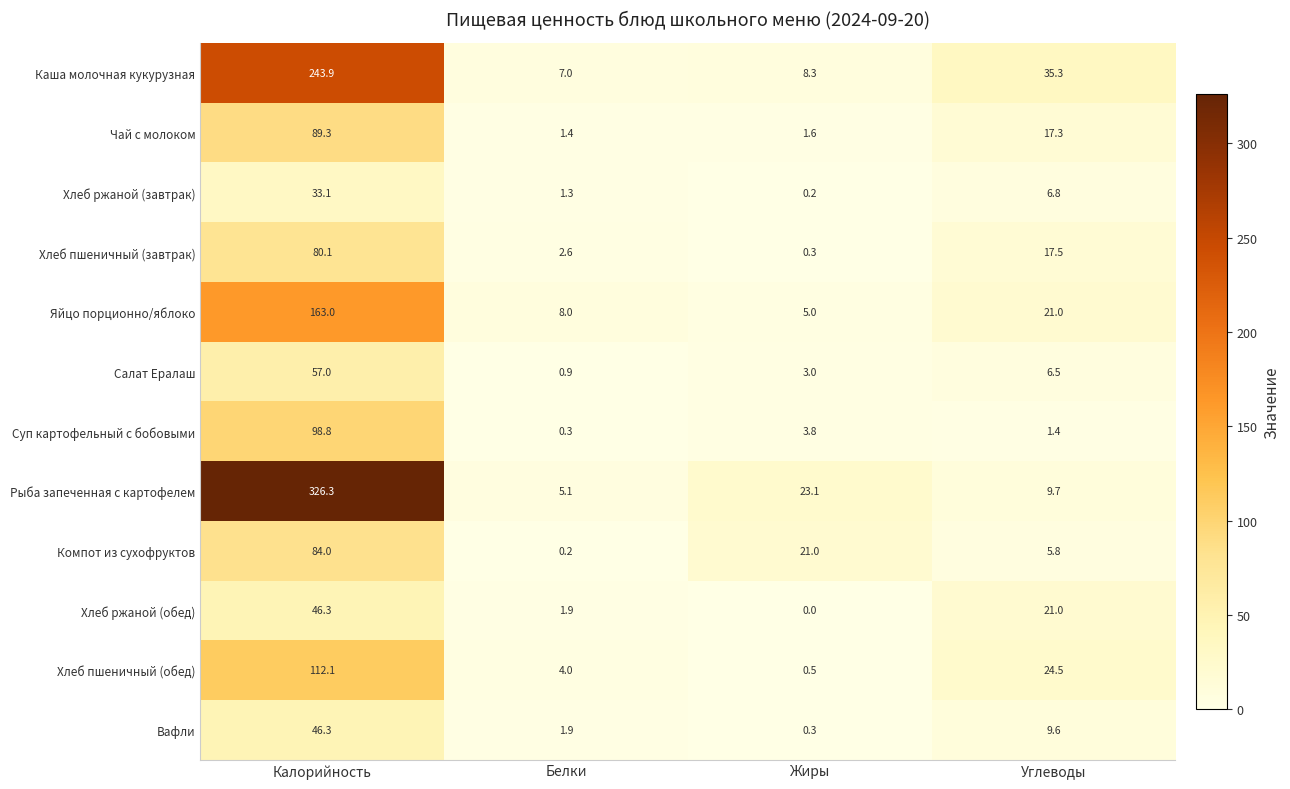

What is the difference between the maximum and minimum values in the Салат Ералаш series?

56.1